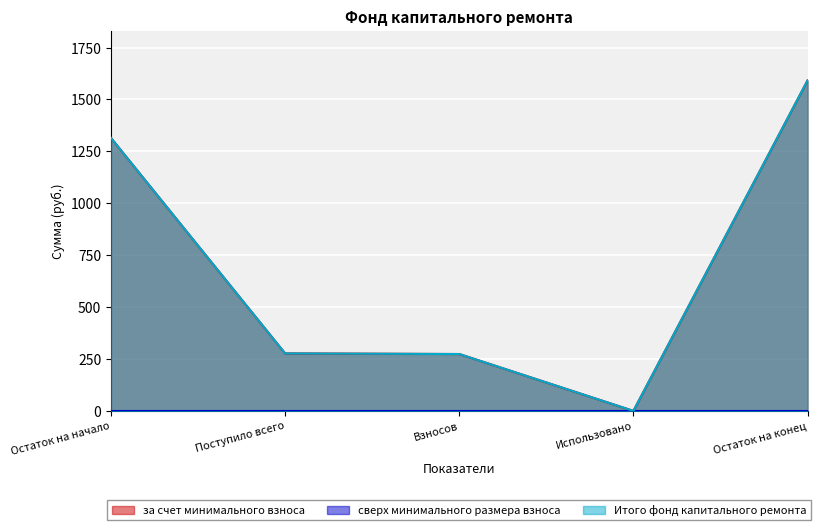

The value of за счет минимального взноса at Остаток на конец is 583.6. True or false?

False